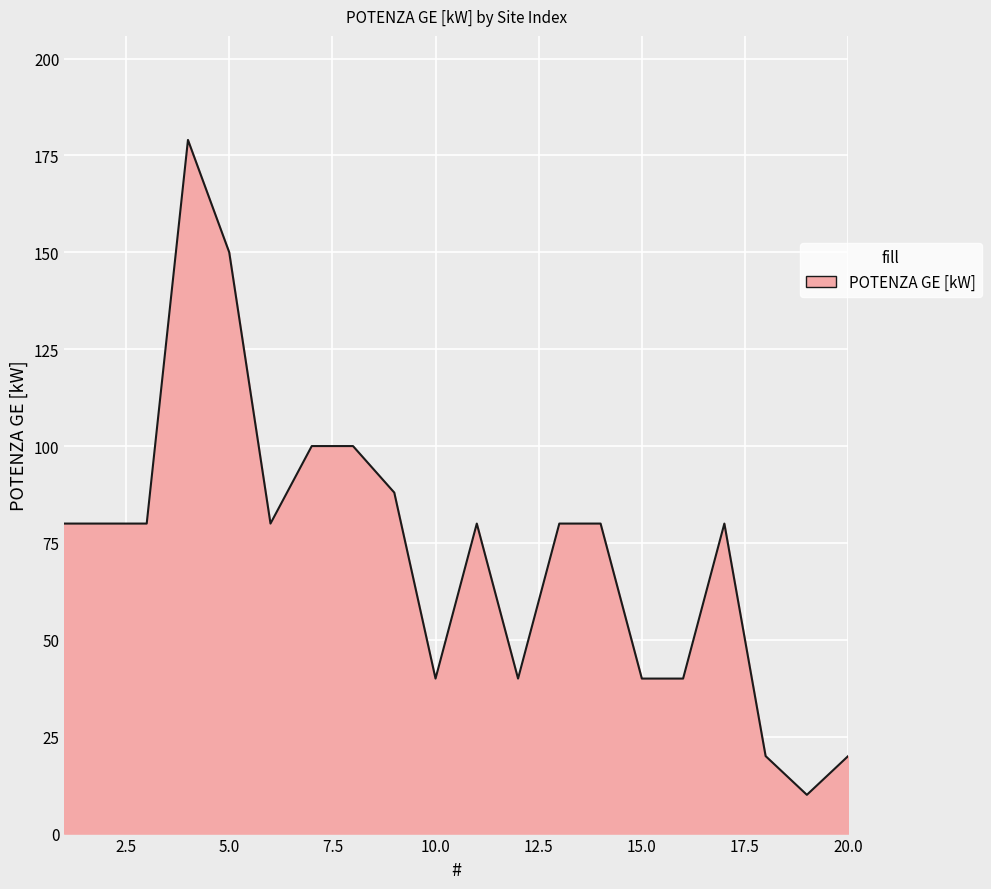

What is the difference between the maximum and minimum values?

169